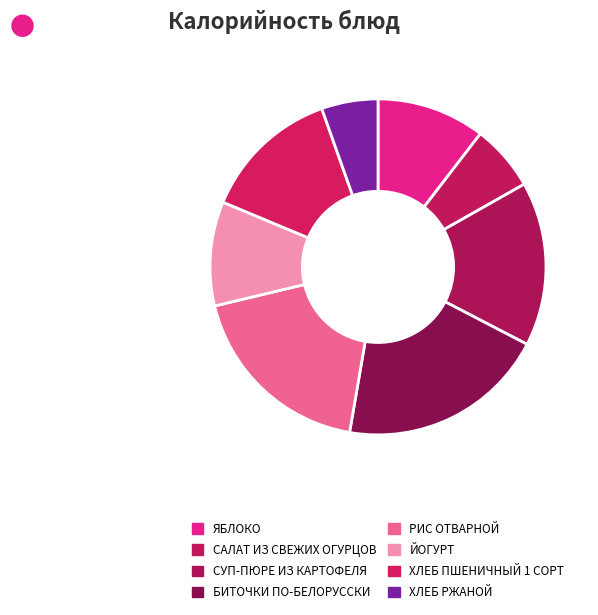

What is the largest slice in the pie chart?

БИТОЧКИ ПО-БЕЛОРУССКИ